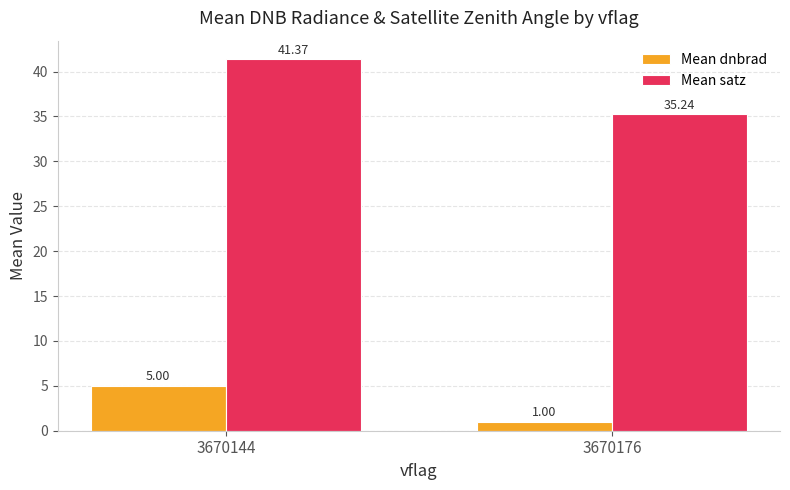

What is the value of the Mean satz bar at the 2nd from the left?

35.2